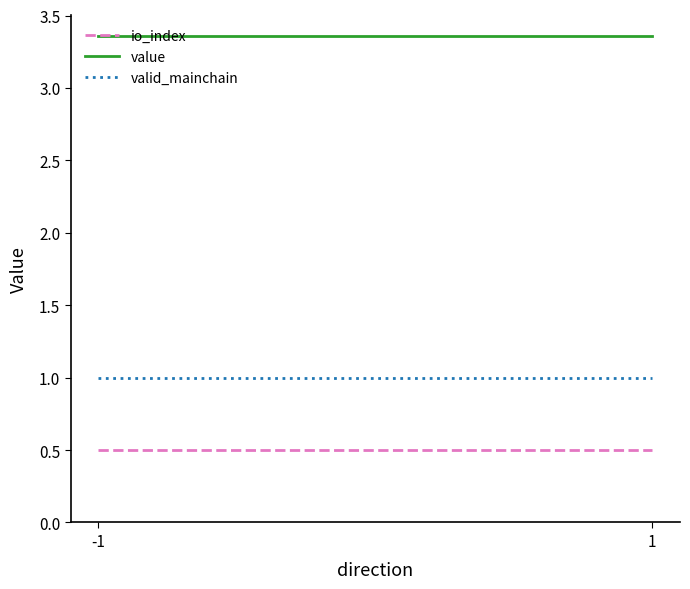

List the labels in order of valid_mainchain value, smallest first.

-1, 1